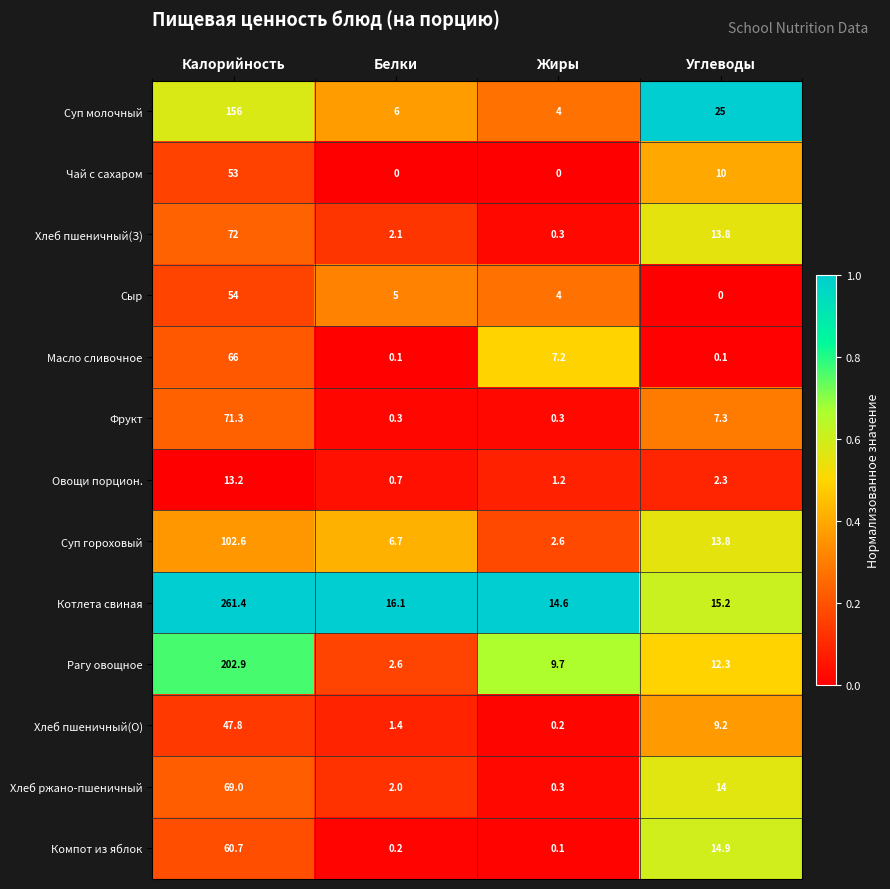

At which label does Овощи порцион. first exceed 2?

Калорийность